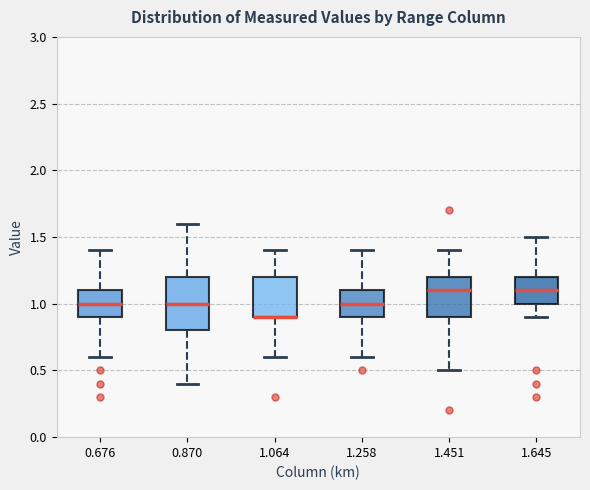

Reading left to right, read every box against the y-axis: the position of its median line, the range the box covers, and the ends of its whiskers. The values are not printed on the chart, so give them approximately, as read against the axis.

0.676: median 1.0, box 0.9 to 1.1, whiskers 0.6 to 1.4
0.870: median 1.0, box 0.8 to 1.2, whiskers 0.4 to 1.6
1.064: median 0.9 (drawn on the box's lower edge), box 0.9 to 1.2, whiskers 0.6 to 1.4
1.258: median 1.0, box 0.9 to 1.1, whiskers 0.6 to 1.4
1.451: median 1.1, box 0.9 to 1.2, whiskers 0.5 to 1.4
1.645: median 1.1, box 1.0 to 1.2, whiskers 0.9 to 1.5